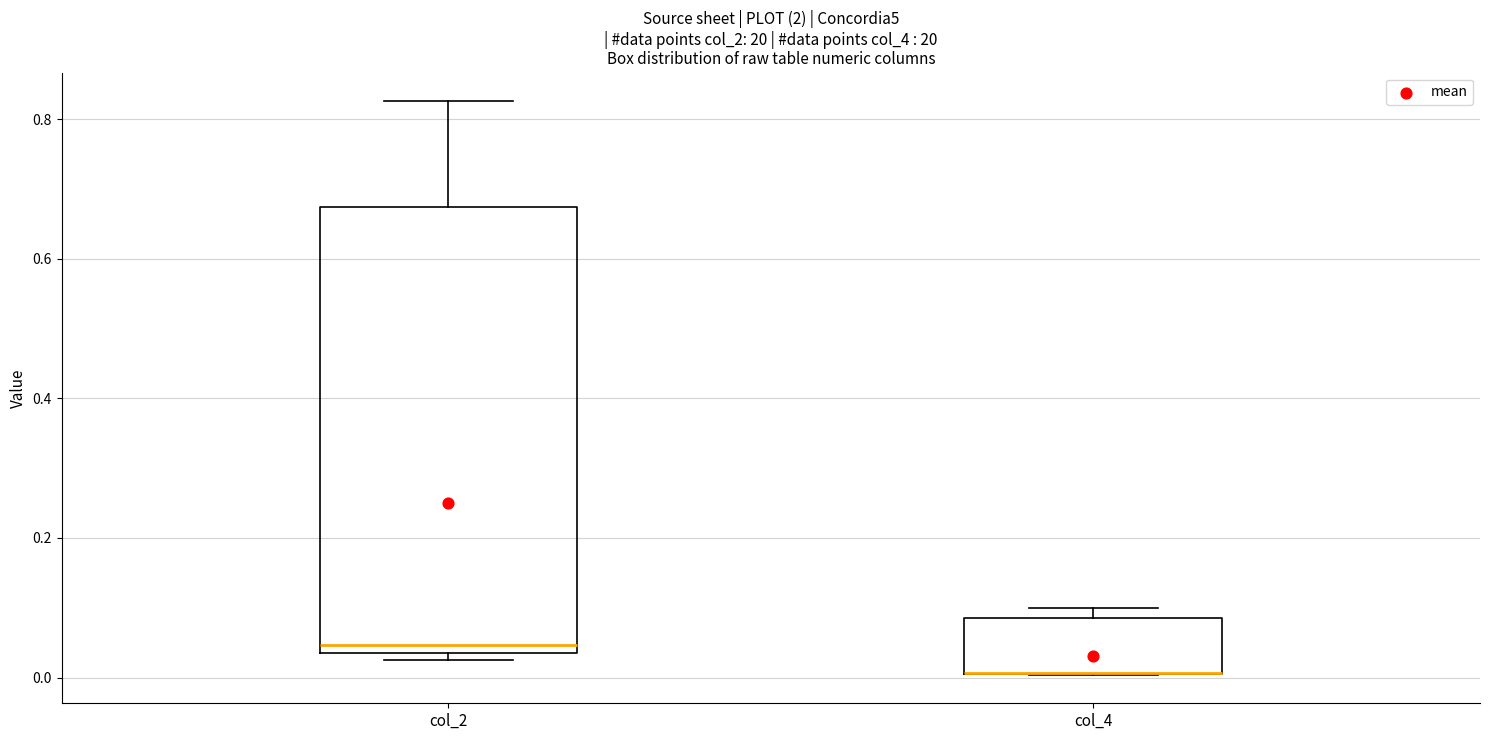

Where is the upper edge of the box for col_4 on the y-axis? The values are not printed on the chart, so give them approximately, as read against the axis.

0.08